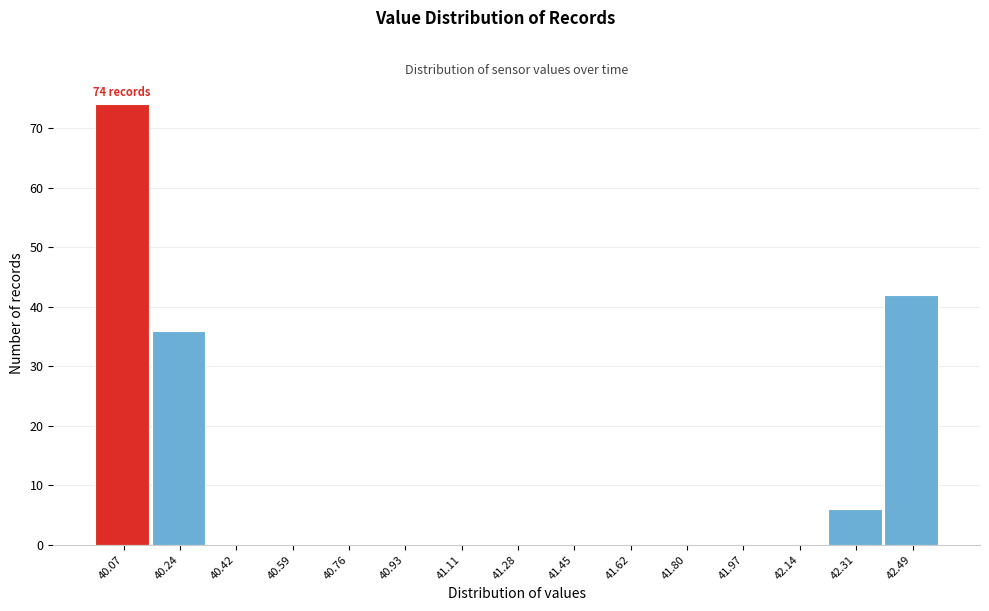

Reading left to right, transcribe all the data shown in this chart.

40.07=74	40.24=36	40.42=0	40.59=0	40.76=0	40.93=0	41.11=0	41.28=0	41.45=0	41.62=0	41.80=0	41.97=0	42.14=0	42.31=6	42.49=42